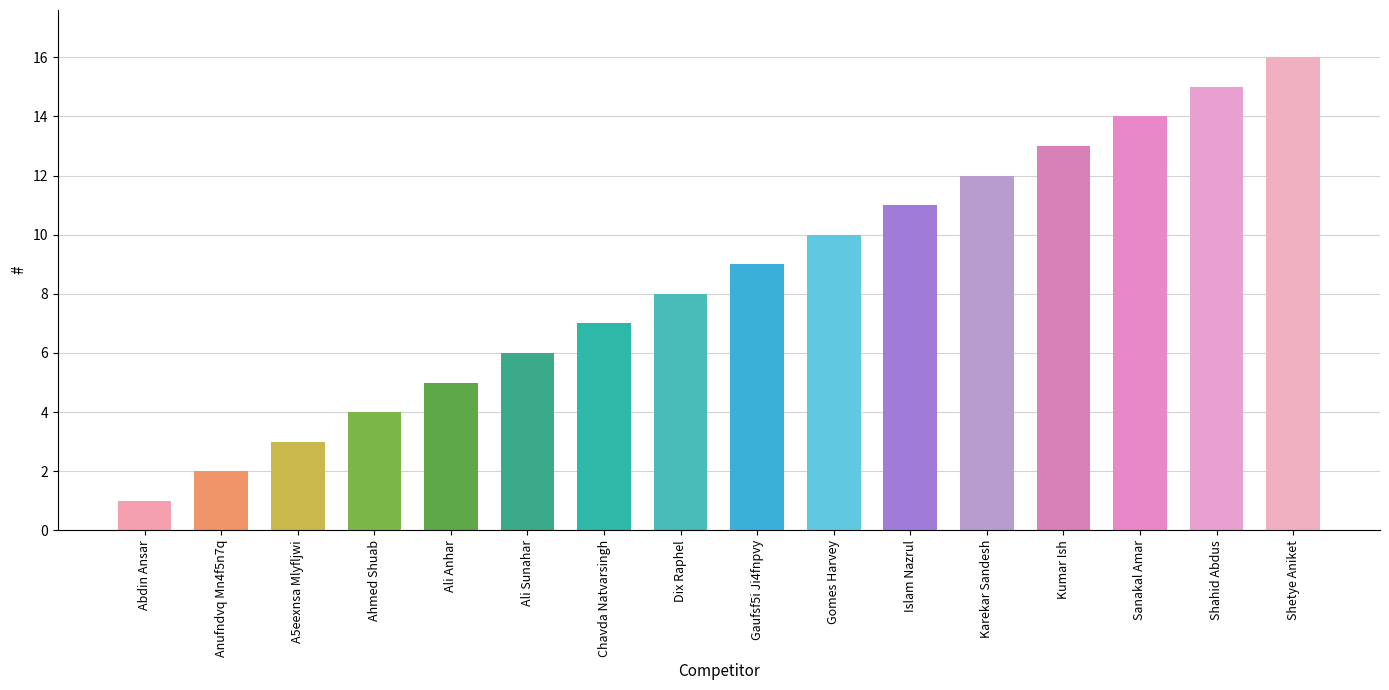

What is the change in value from Ali Sunahar to Sanakal Amar?

+8